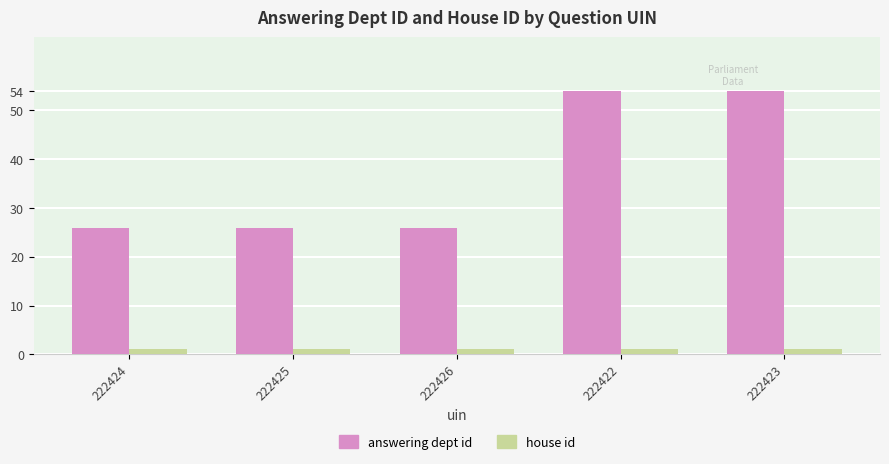

What is the value of the answering dept id bar at the 4th from the left?

54